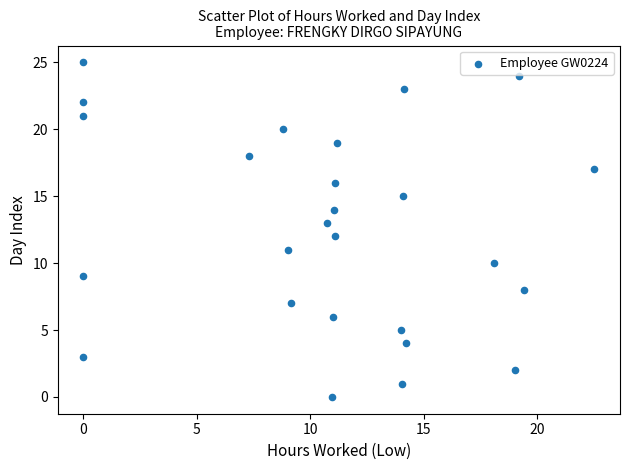

What is the range of Y values (max minus min)?

25